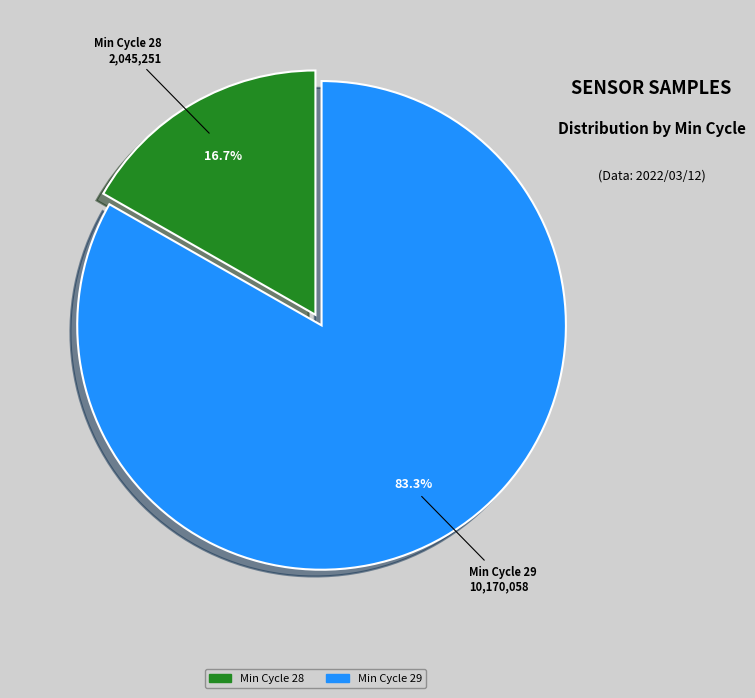

Does any single category account for the majority?

Yes